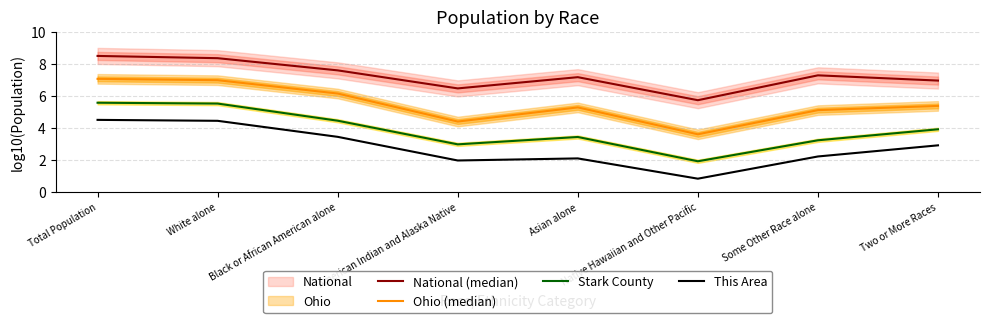

How many categories are shown in the chart?

8